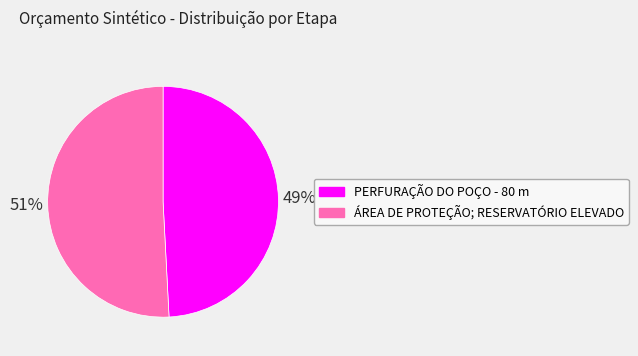

Approximately how many times larger is the value at PERFURAÇÃO DO POÇO - 80 m compared to ÁREA DE PROTEÇÃO; RESERVATÓRIO ELEVADO?

1.0